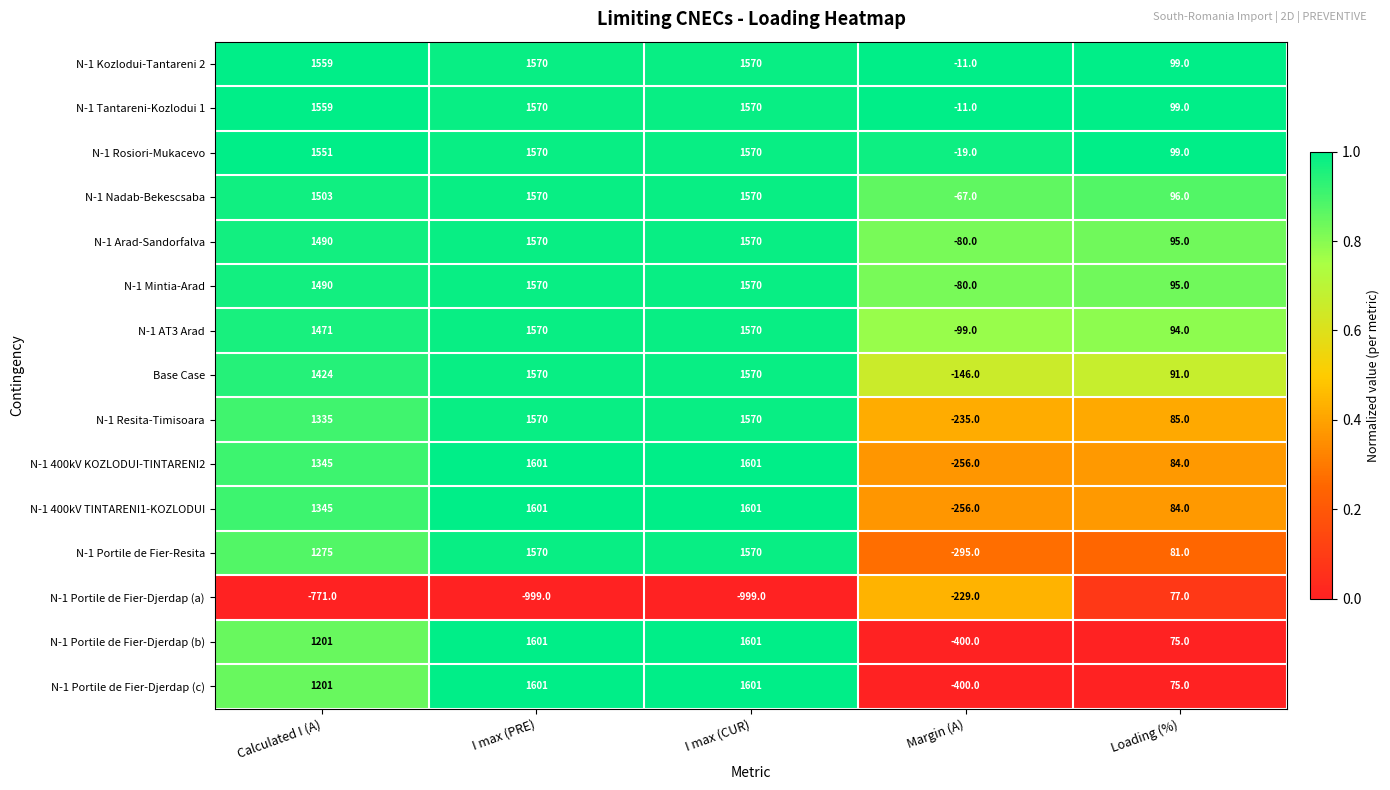

At how many categories does at least one series exceed 1402?

3